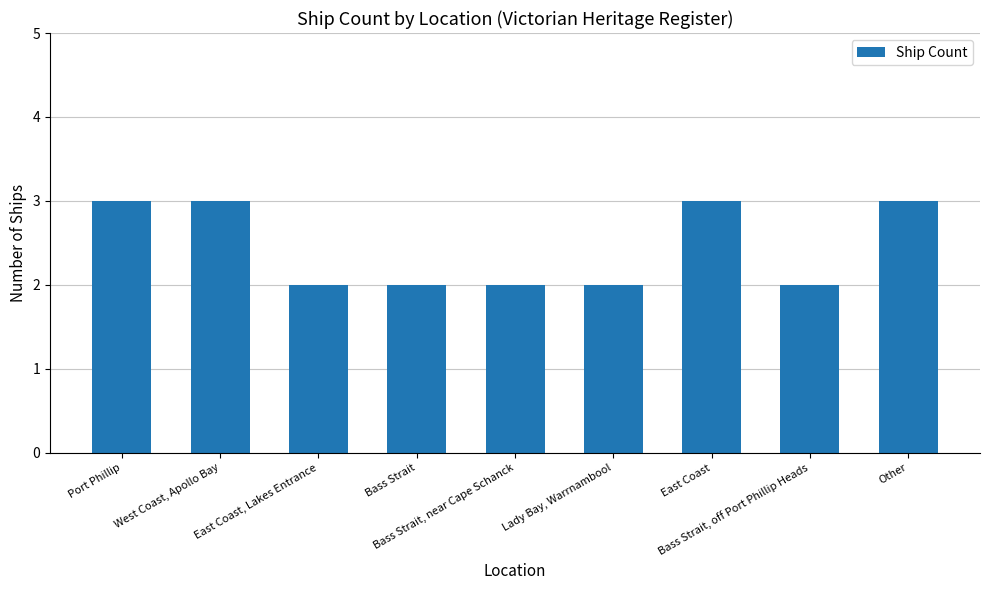

The value at East Coast is 3. True or false?

True